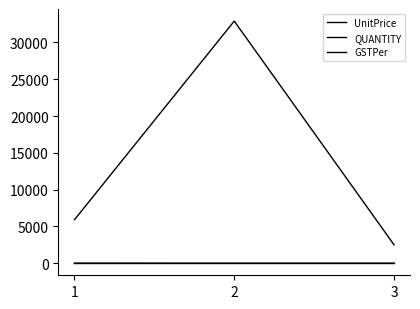

The value of QUANTITY at 2 is 0.6. True or false?

False